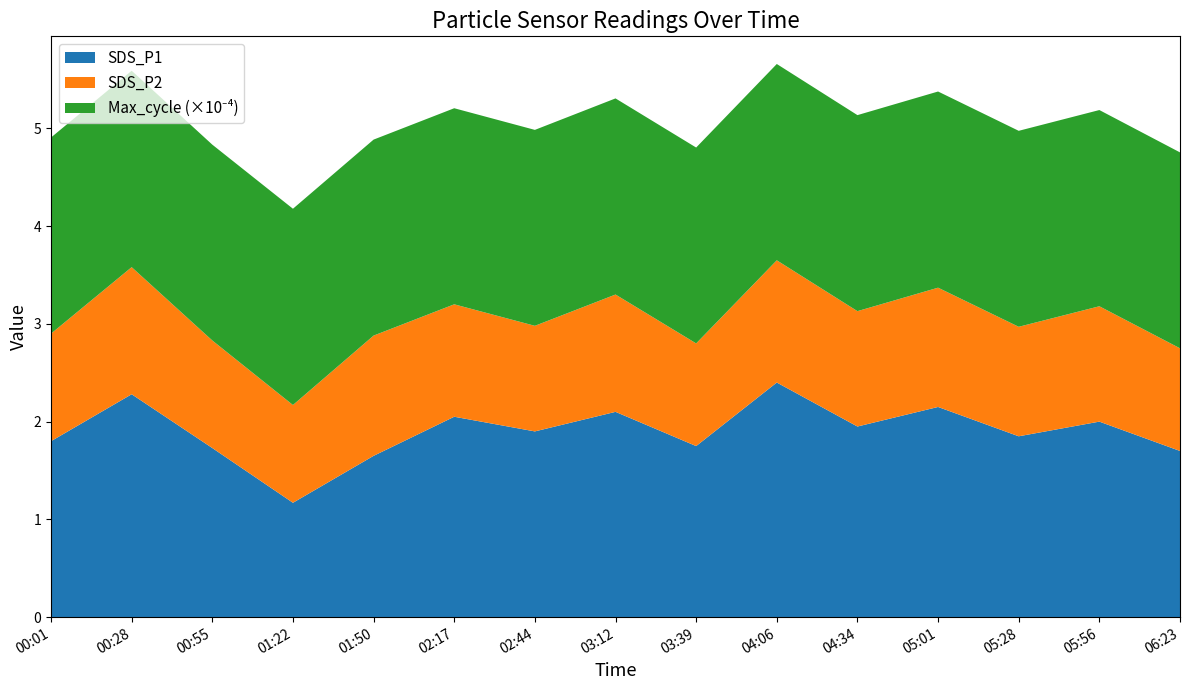

True or false: SDS_P1 has a value of 0.4 at 05:01.

False